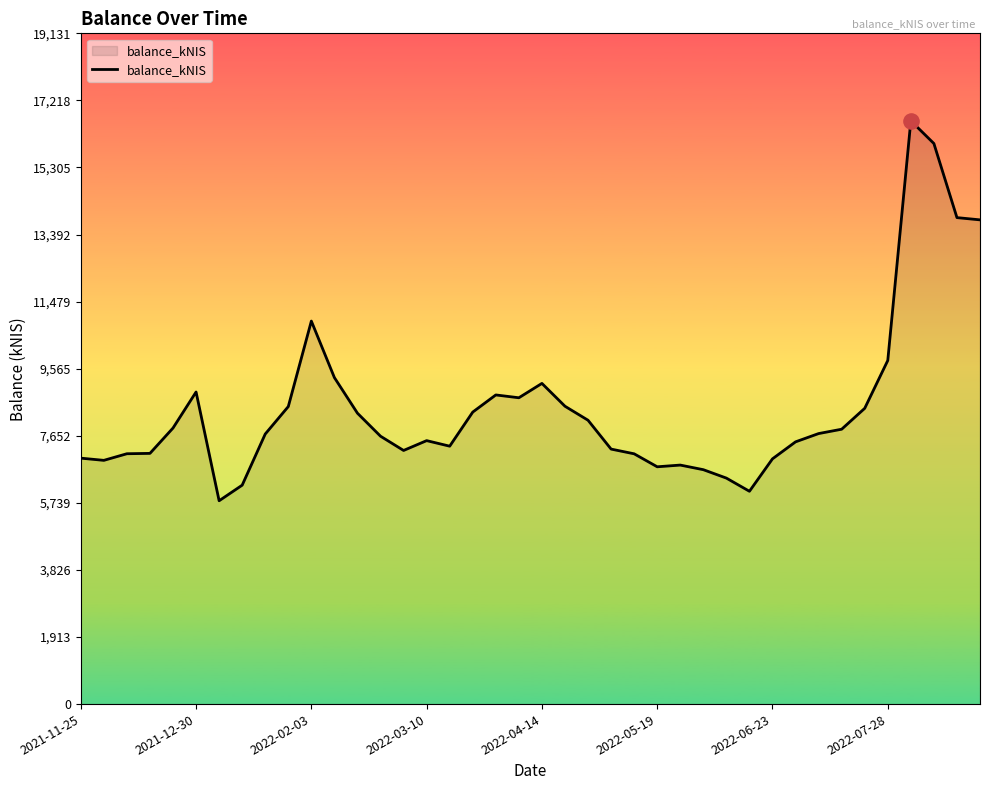

What is the maximum value shown in the chart?

16636.5